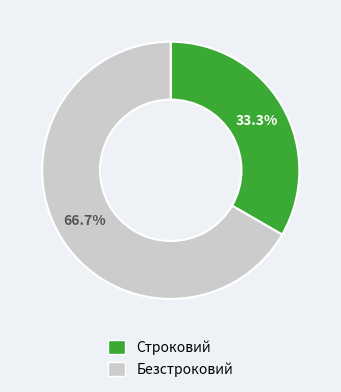

What is the ratio of the value at Строковий to the value at Безстроковий?

0.5